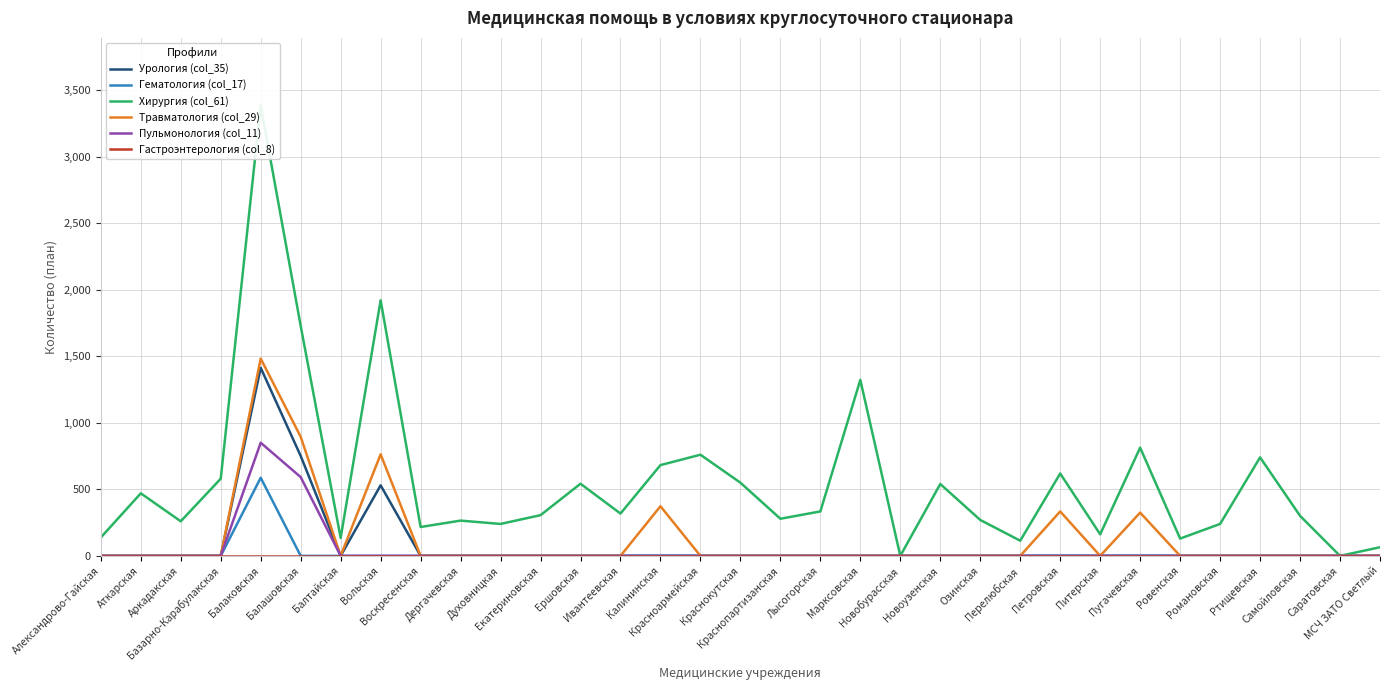

The value of Урология (col_35) at Аткарская is 0. True or false?

True